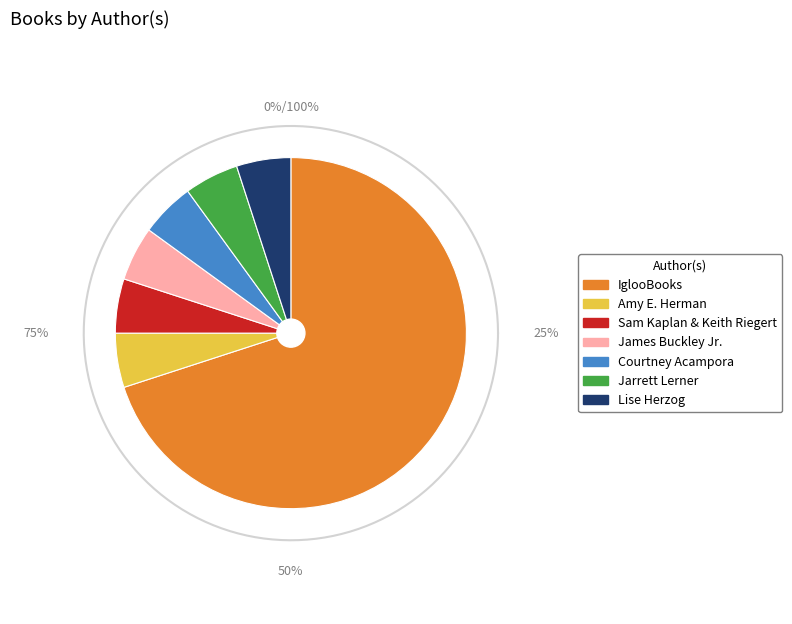

Between James Buckley Jr. and Jarrett Lerner, which is larger?

James Buckley Jr.